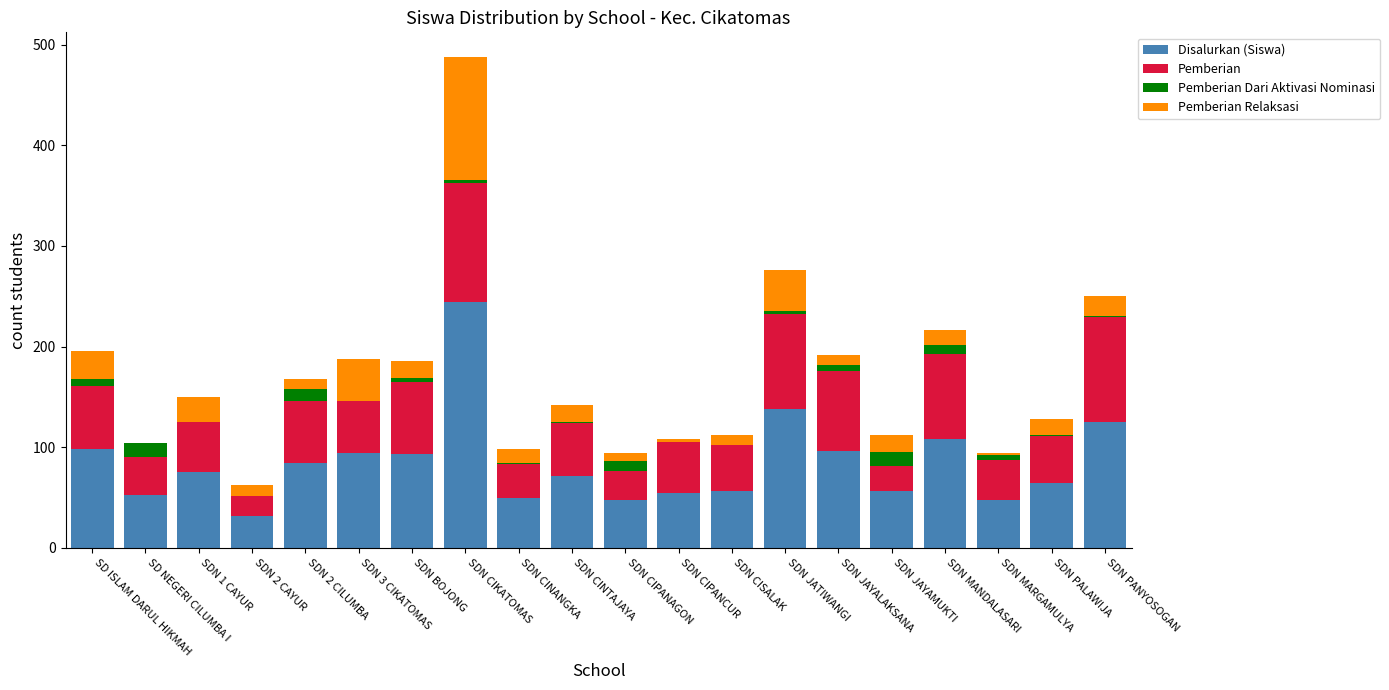

What is the maximum value for Disalurkan (Siswa)?

244